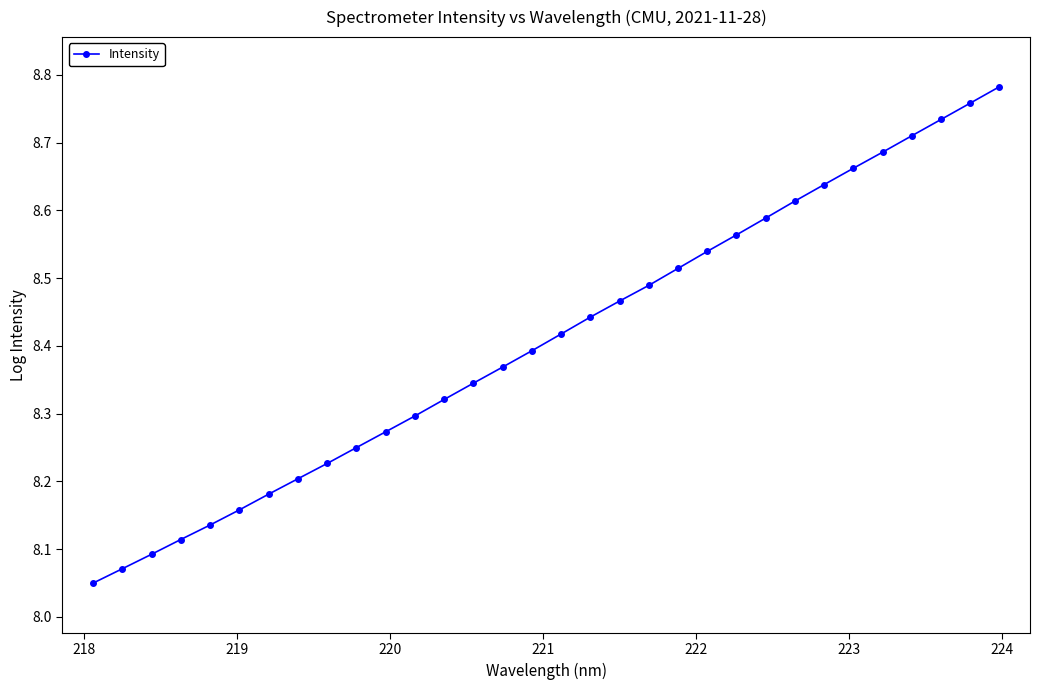

True or false: there are more than 1 points higher than both neighbors.

False